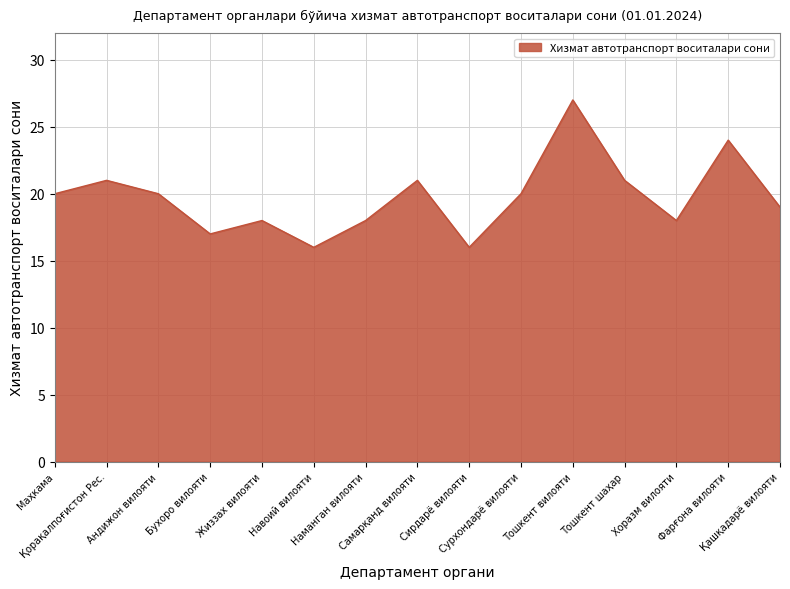

What is the greatest value displayed?

27